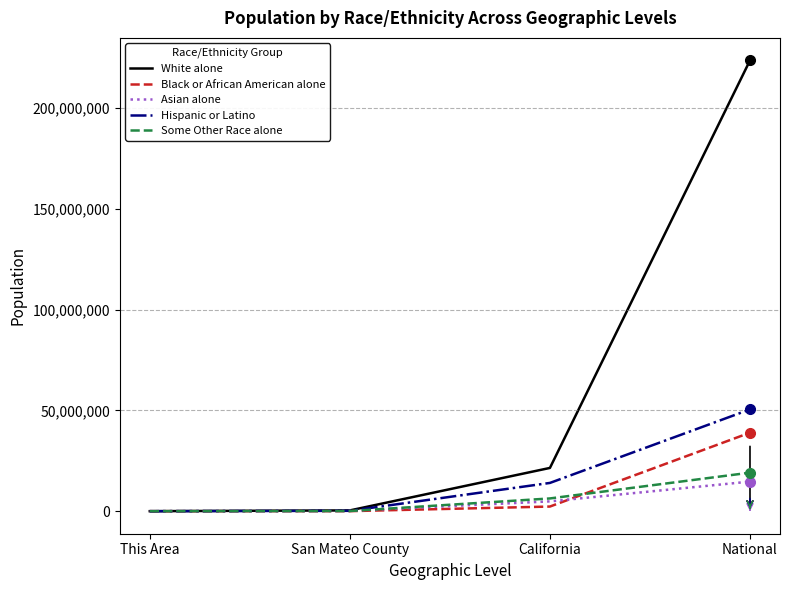

True or false: White alone has a value of 9636456 at California.

False